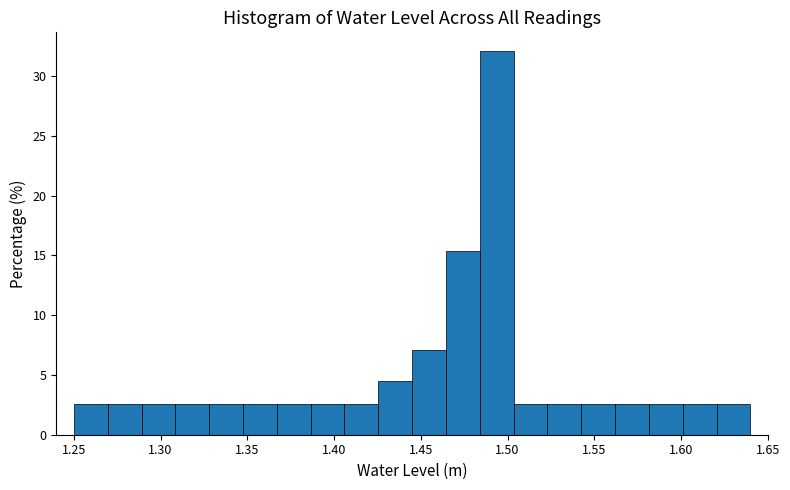

Read against the x-axis, roughly where is the centre of the tallest bar?

1.495